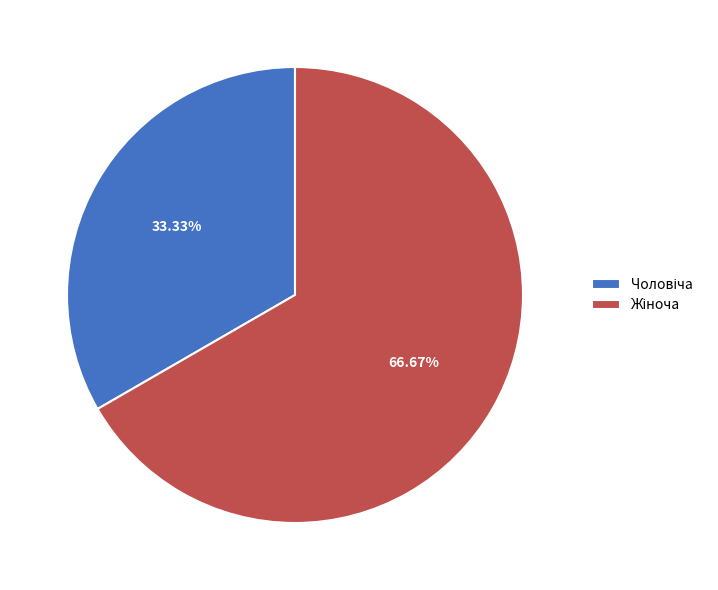

Is there a majority slice in this chart?

Yes